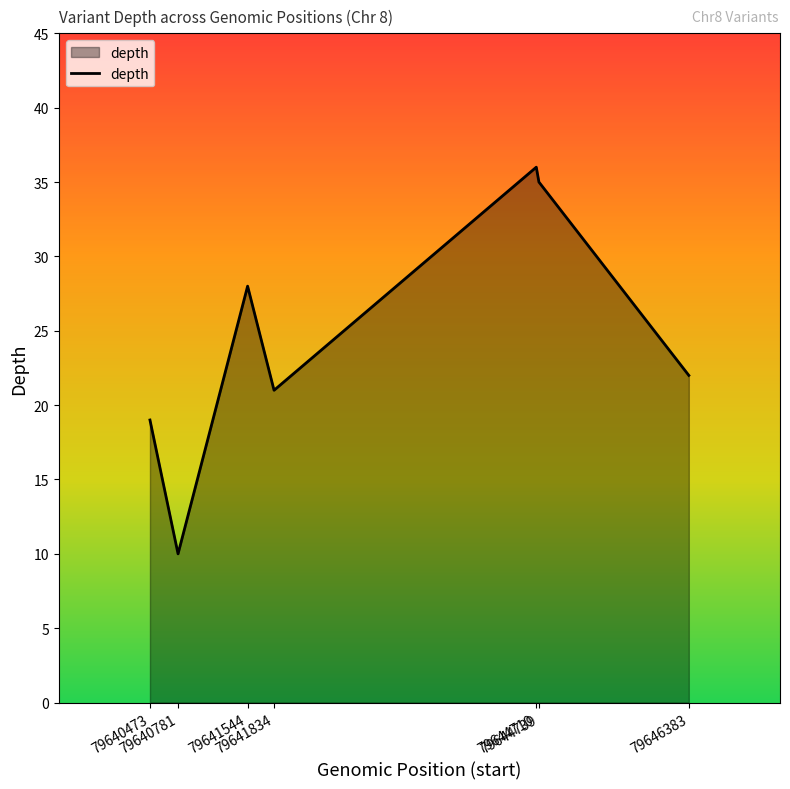

How many values are below 22?

3